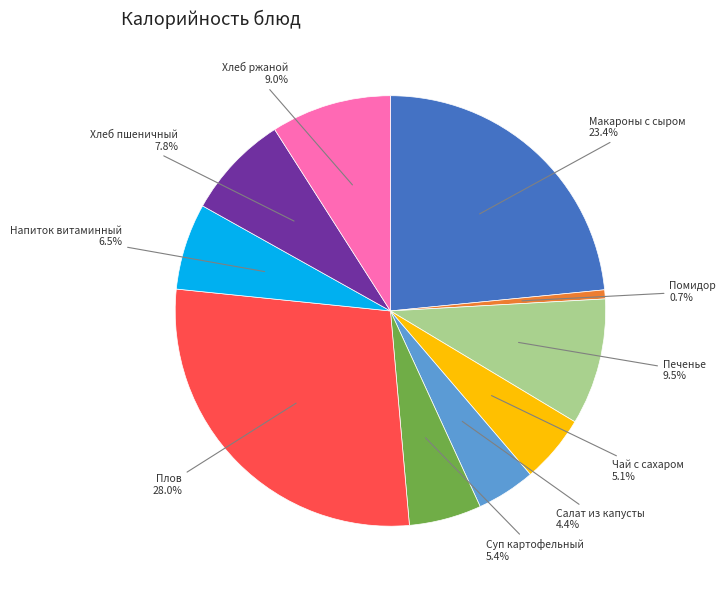

Is there any slice that represents more than half of the pie?

No